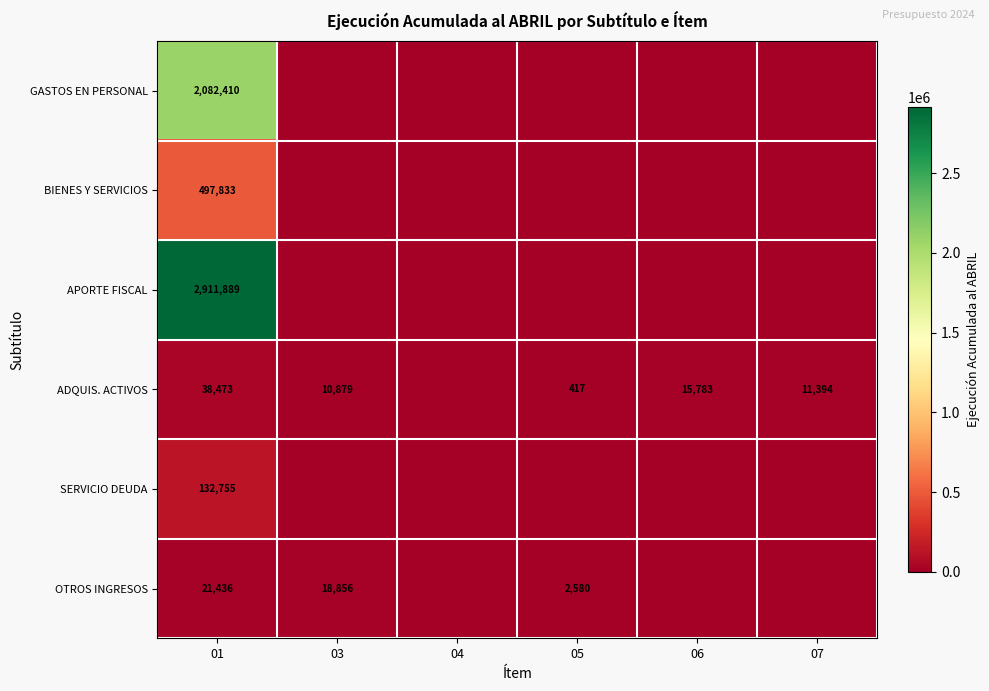

What is the total value across all series at 01?

5684796